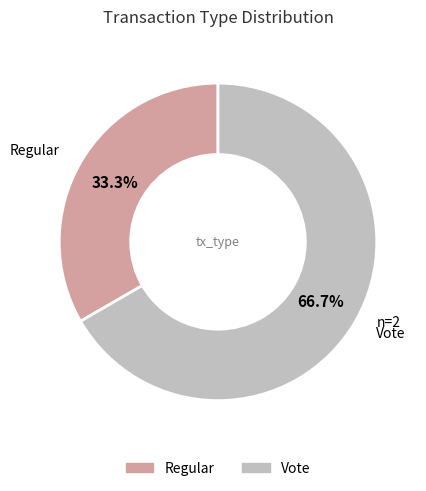

True or false: Regular accounts for 33% of the total.

True